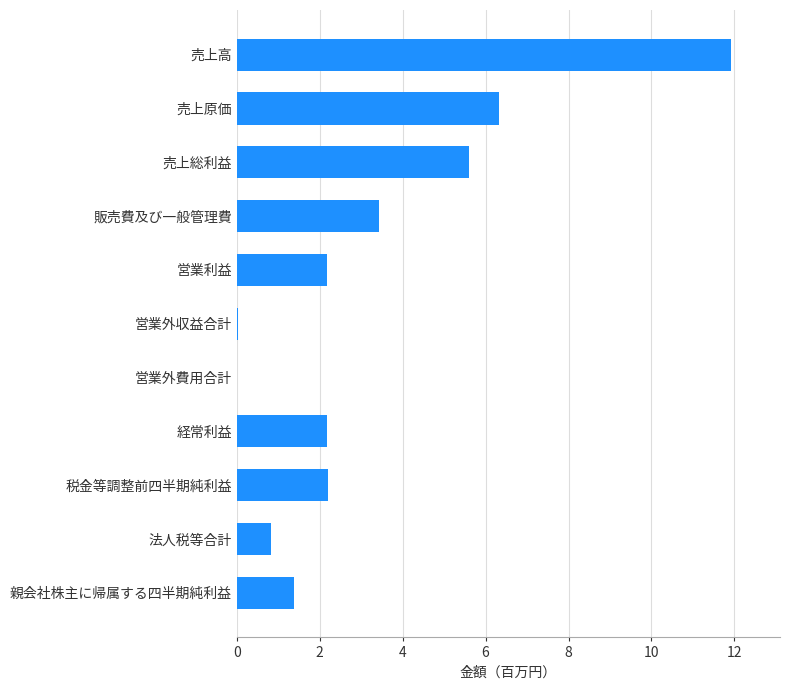

Count the number of data series in this chart.

1